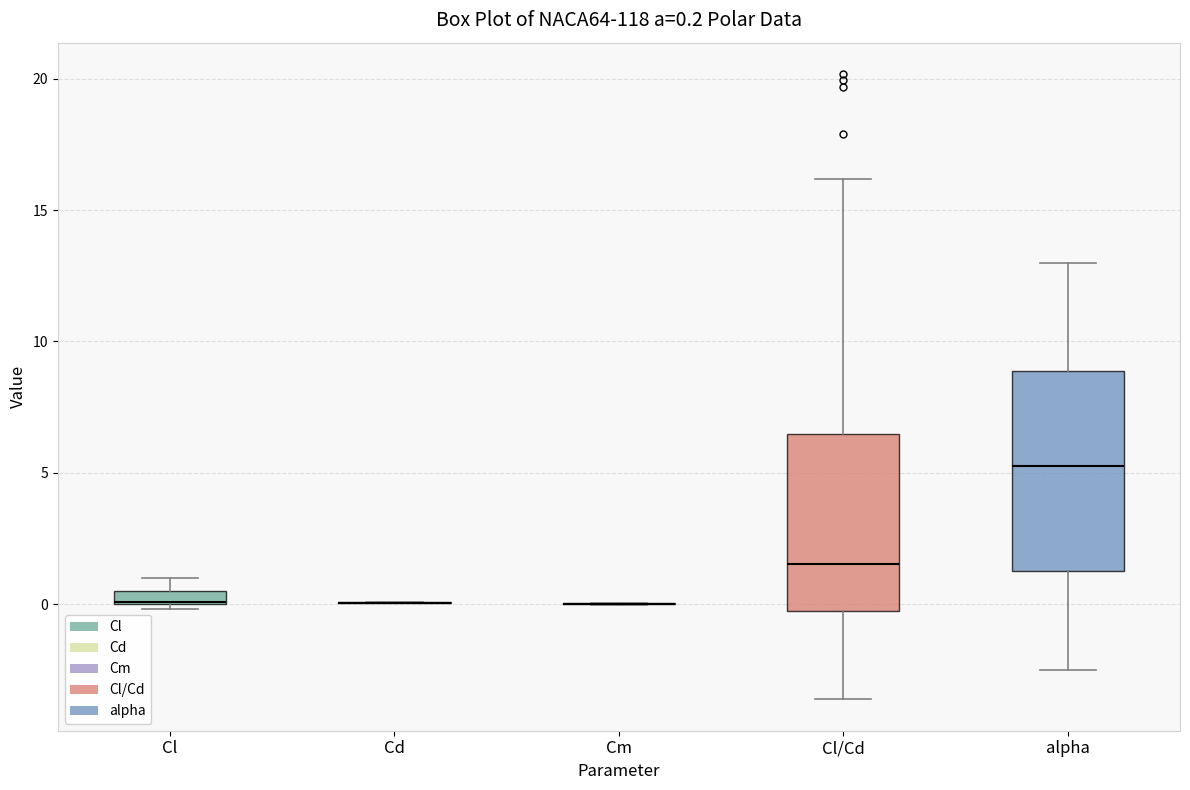

Which box is the tallest, from its lower edge to its upper edge?

alpha